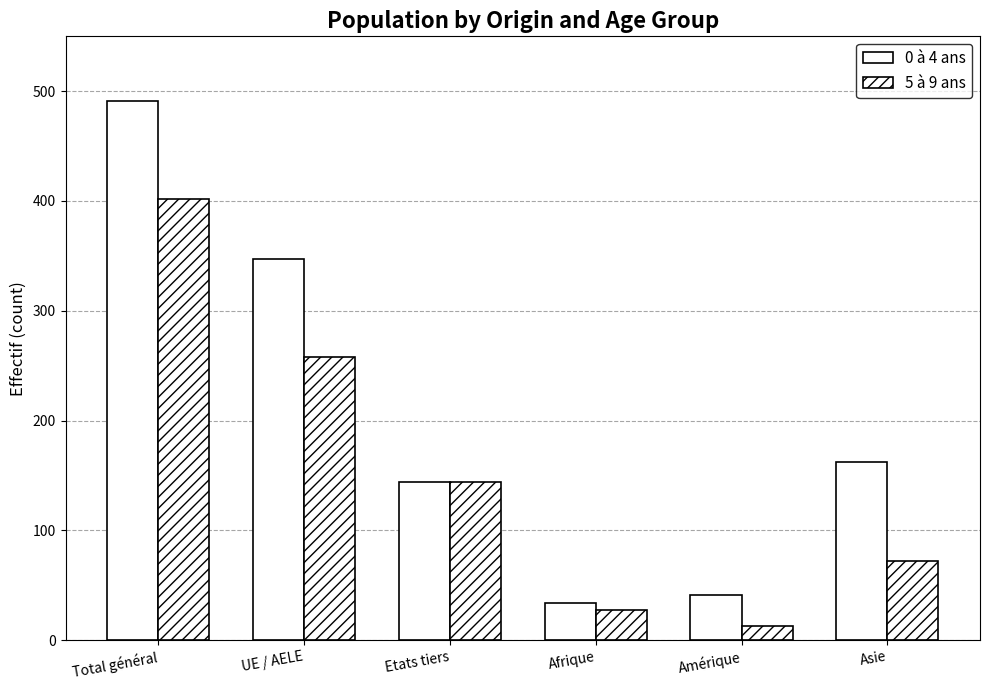

At how many categories does at least one series exceed 197?

2